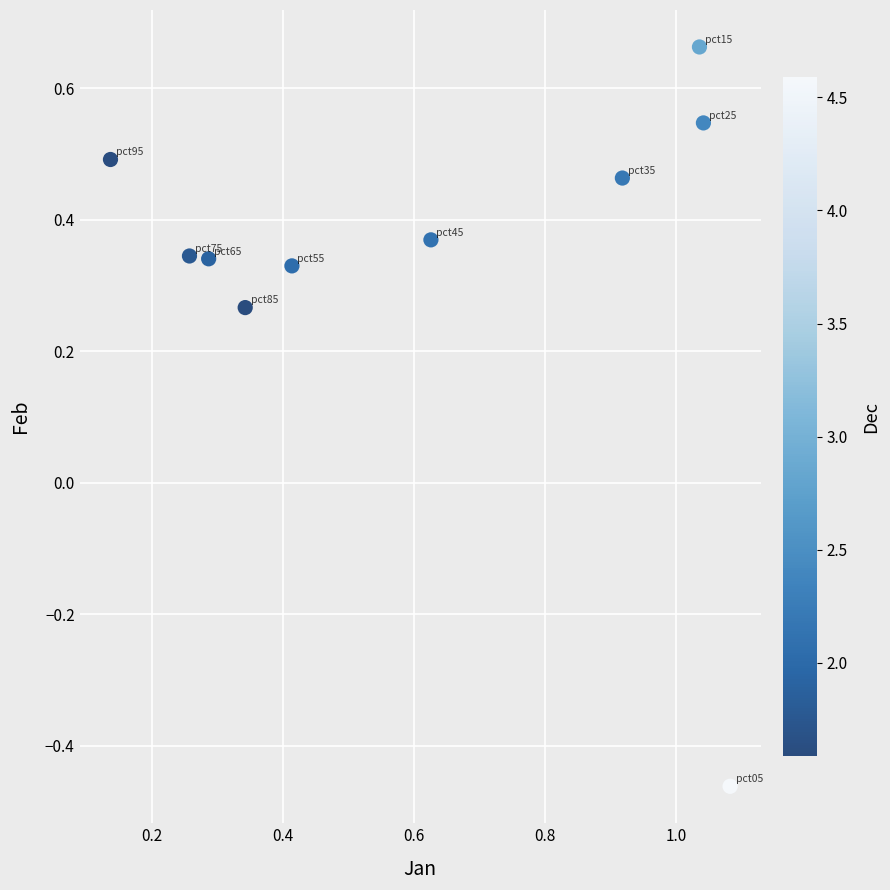

What is the range of Y values (max minus min)?

1.1